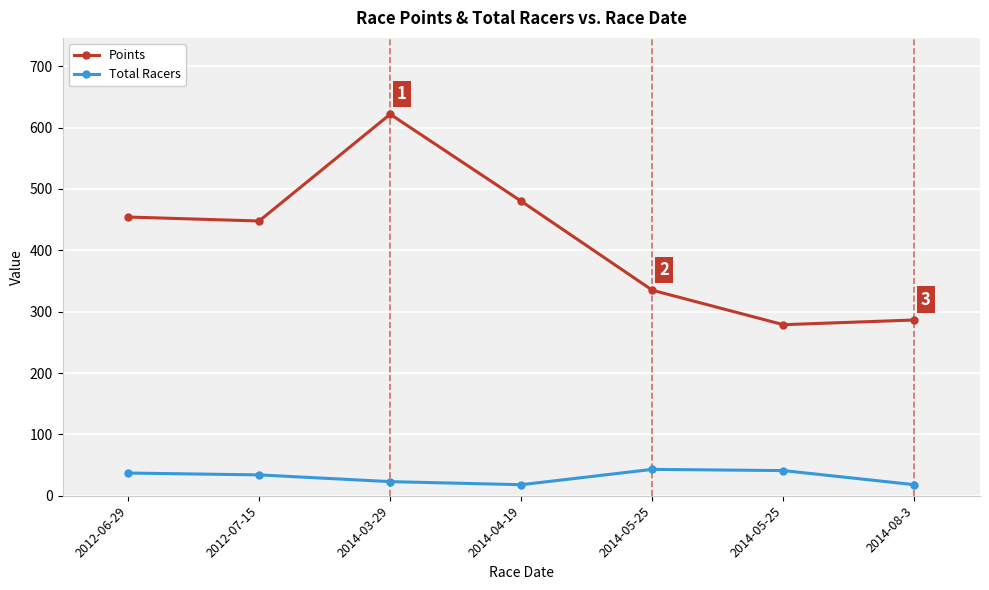

How many lines are shown in the chart?

2